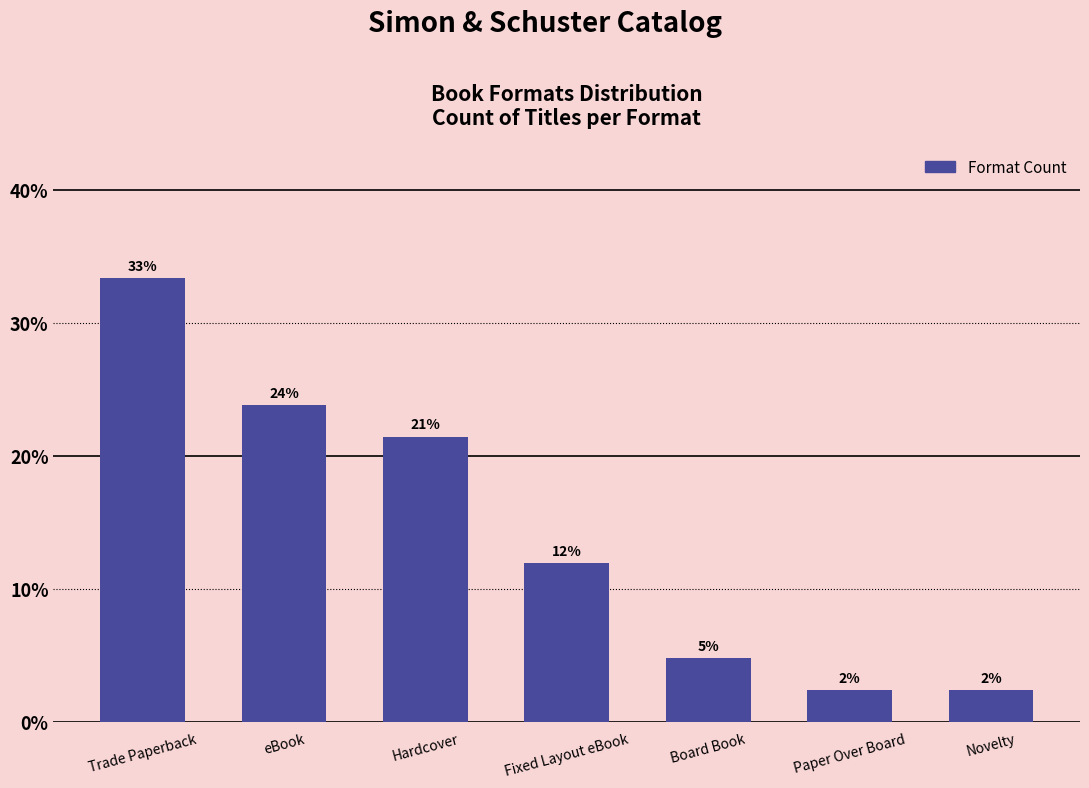

Which has a higher value, eBook or Trade Paperback?

Trade Paperback